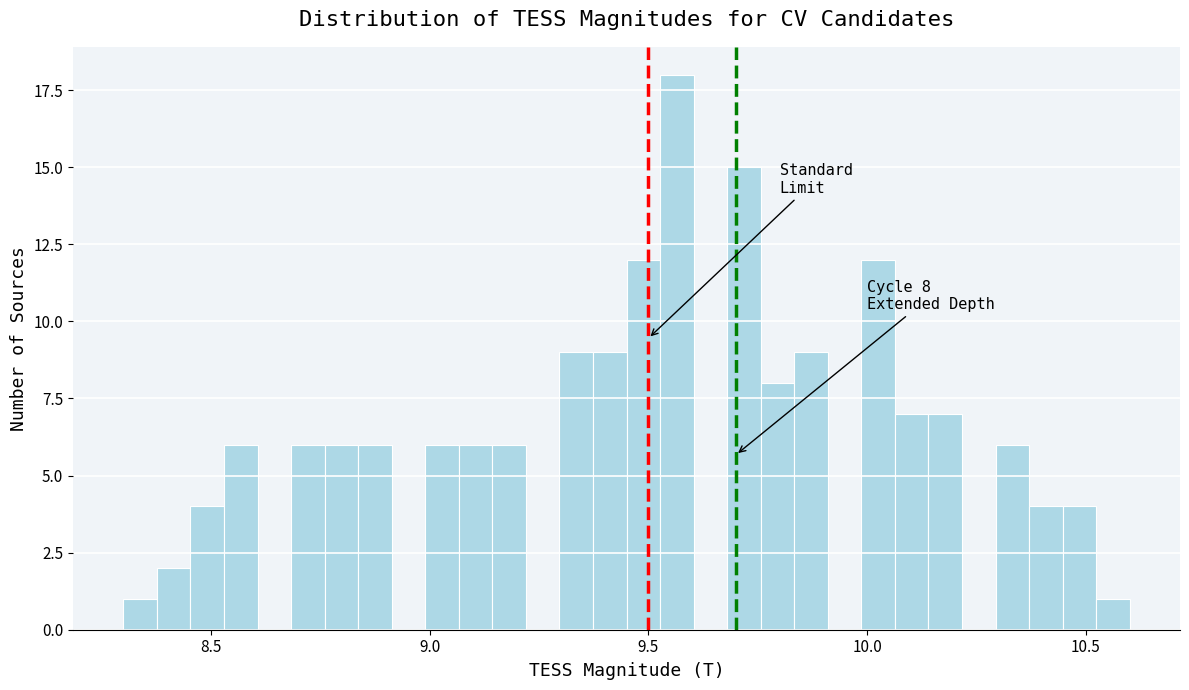

Read against the x-axis, roughly where is the centre of the tallest bar?

9.55